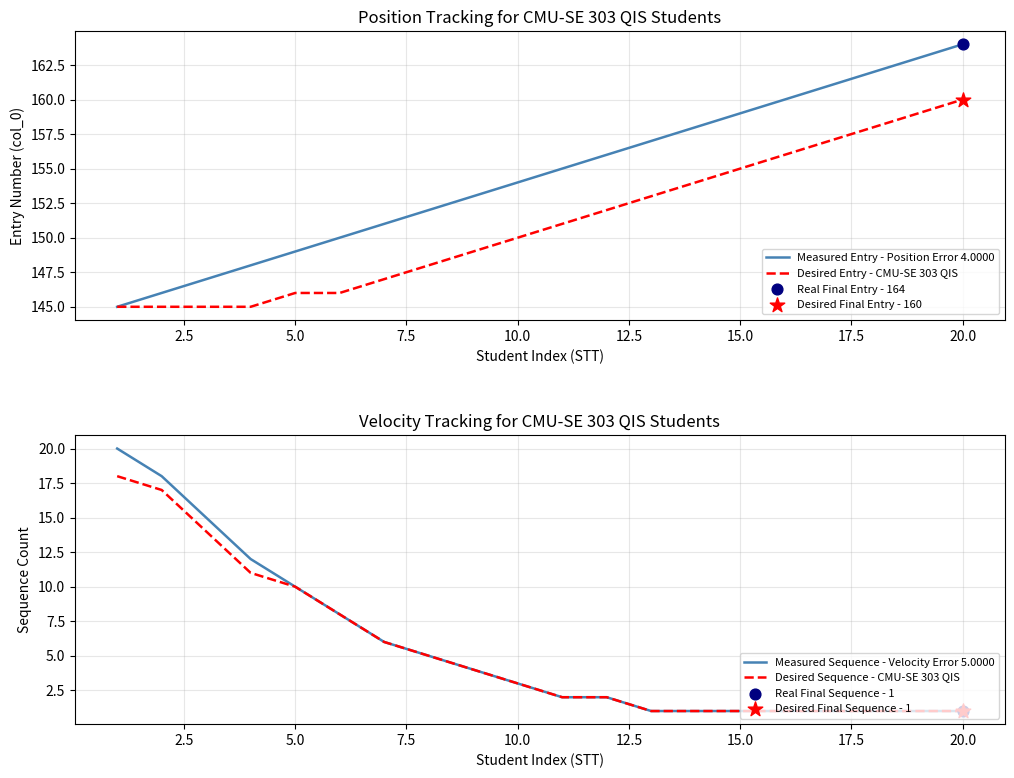

Which series has the largest total across all categories?

Measured Entry - Position Error 4.0000